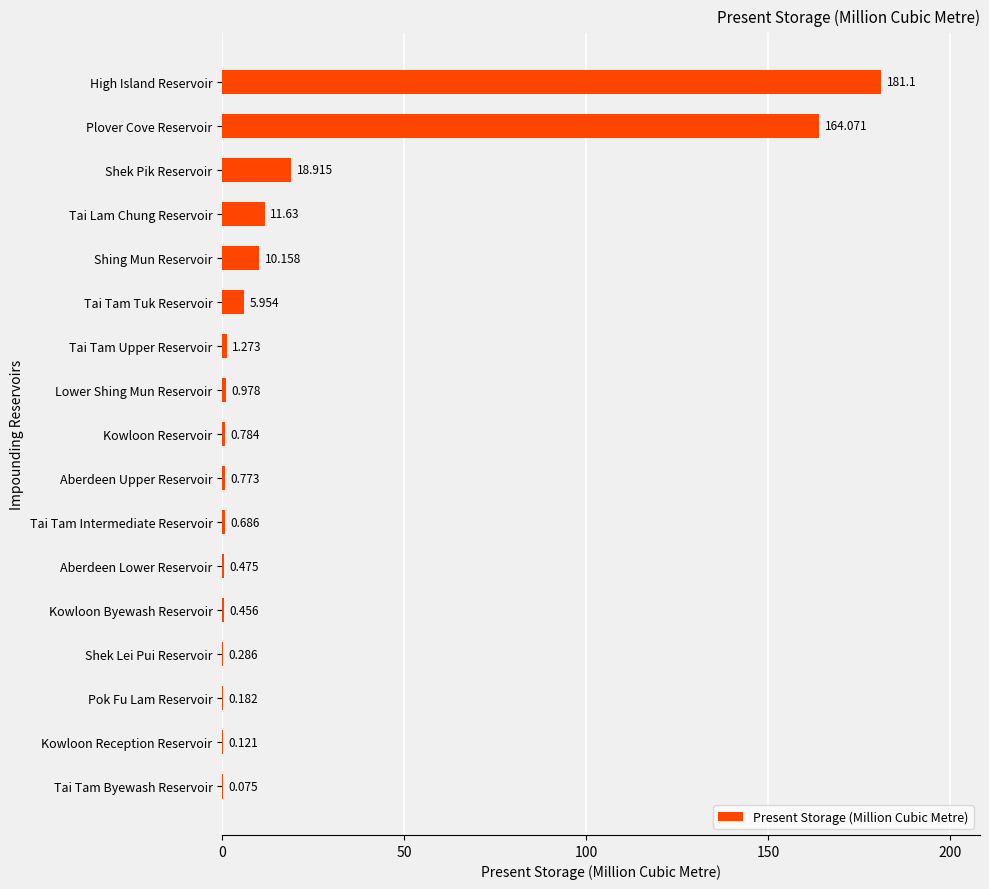

At which label is the value closest to 90?

Shek Pik Reservoir